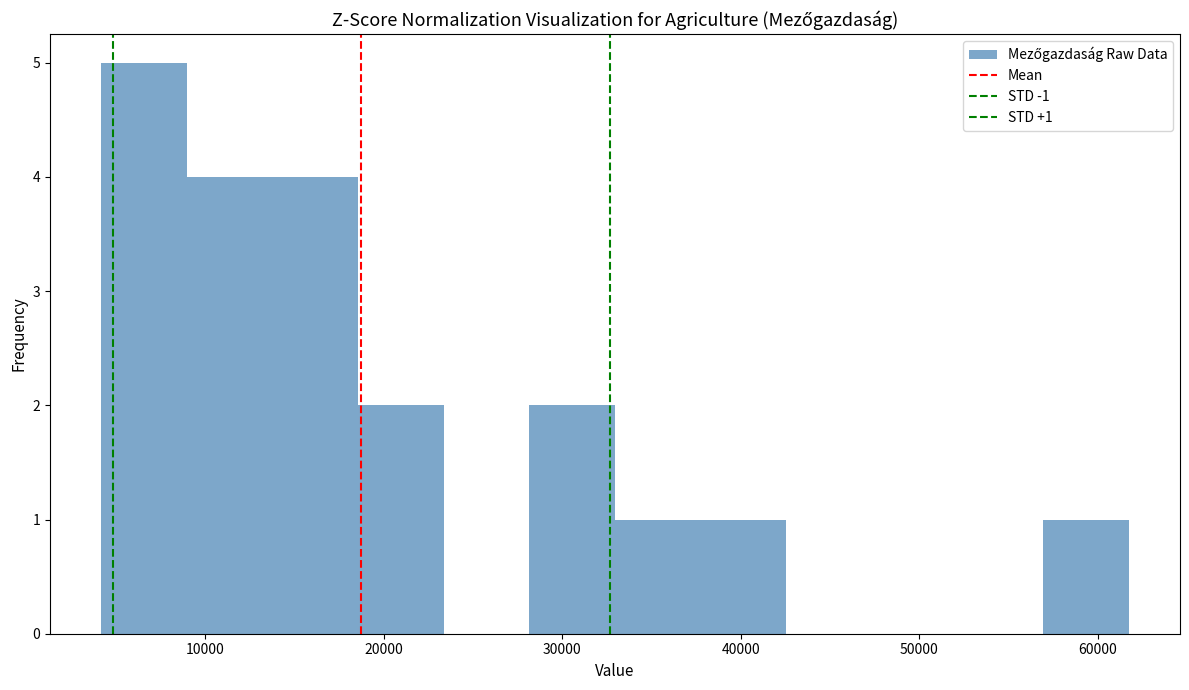

Over which range of the x-axis is the bar tallest?

4000 to 9000